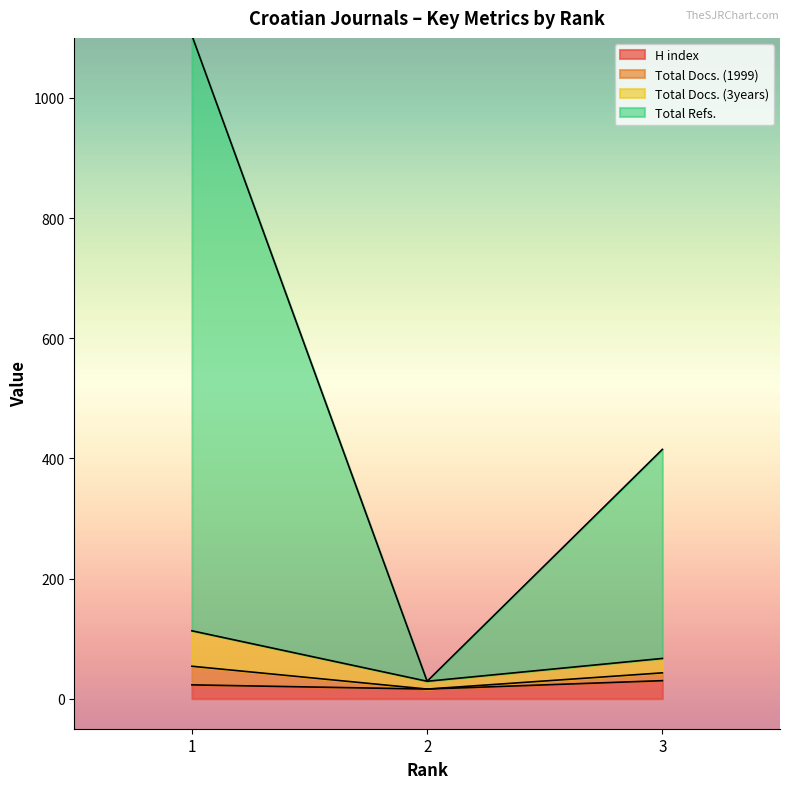

Between 2 and 3, which is larger?

3